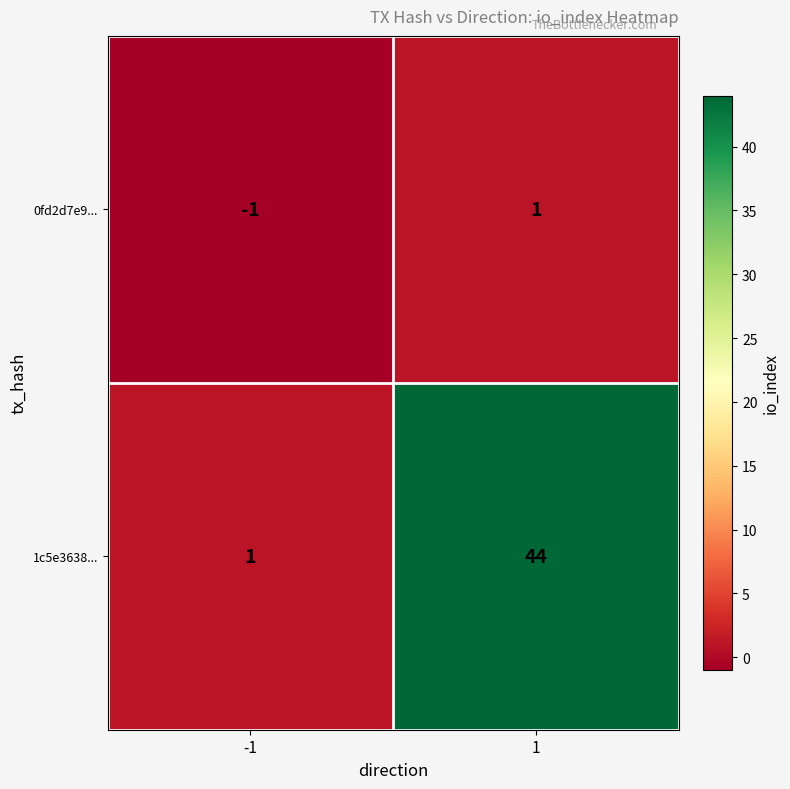

Reading left to right, list all the values displayed in this chart.

0fd2d7e9...: -1=-1	1=1
1c5e3638...: -1=1	1=44